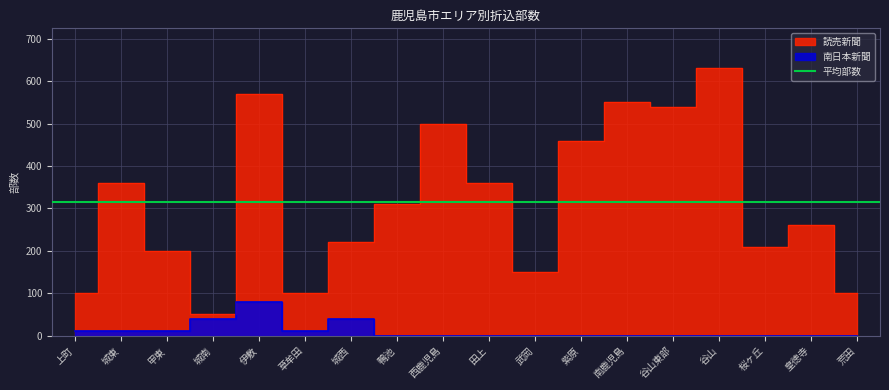

Where is the first local maximum for 南日本新聞?

伊敷